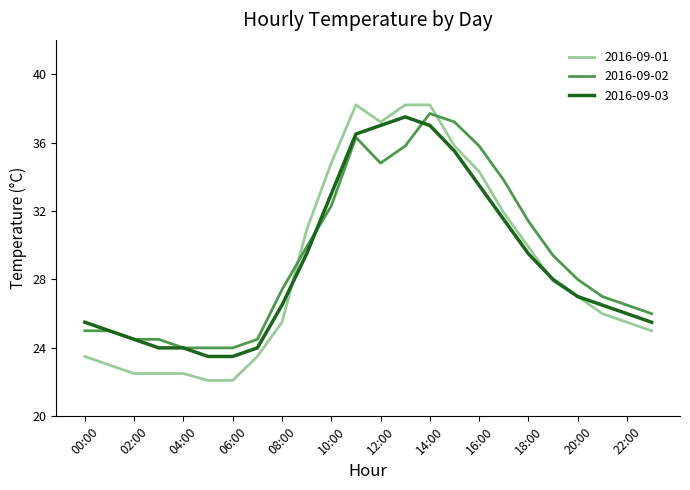

What is the maximum value shown in the chart?

38.2